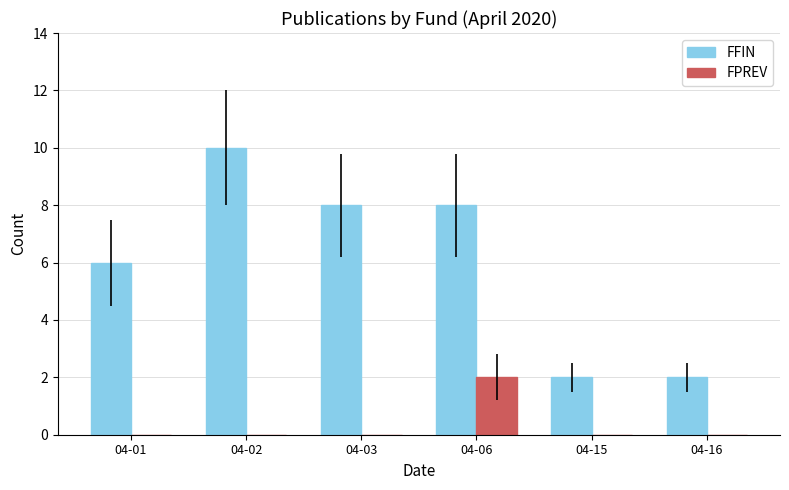

True or false: FPREV has a value of 2 at 04-06.

True